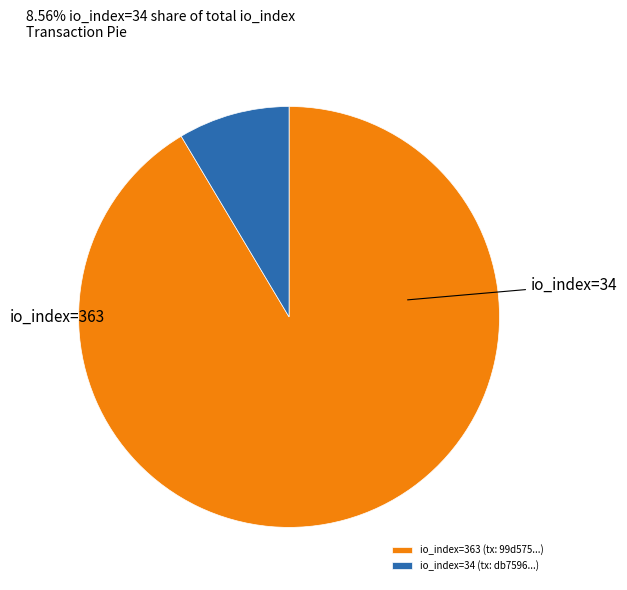

Which slice is the largest?

io_index=363 (tx: 99d575...)